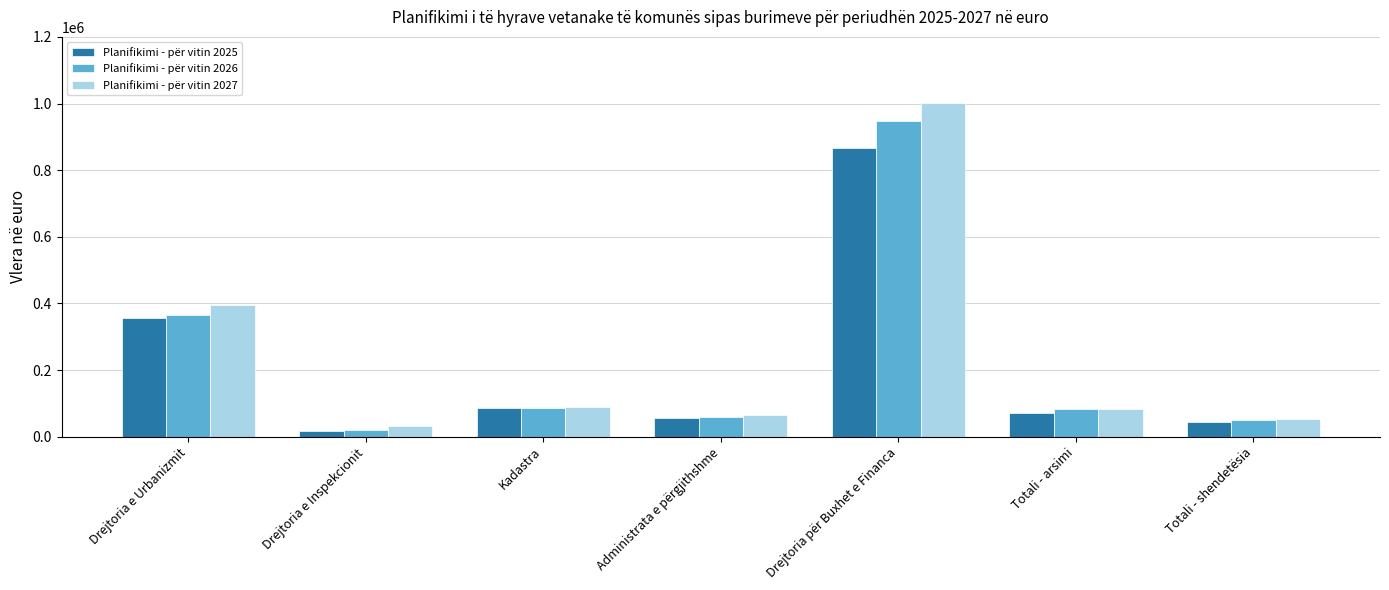

What is the total value across all series at Kadastra?

259000